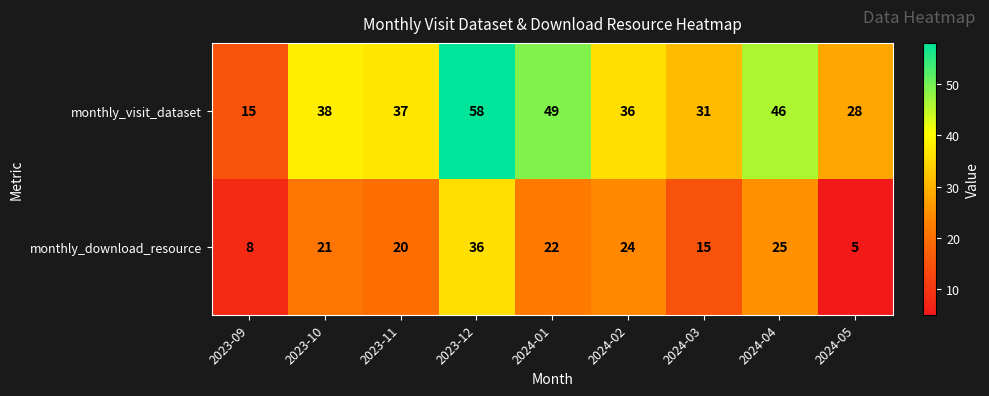

What is the difference between the maximum and second lowest values in the monthly_visit_dataset series?

30